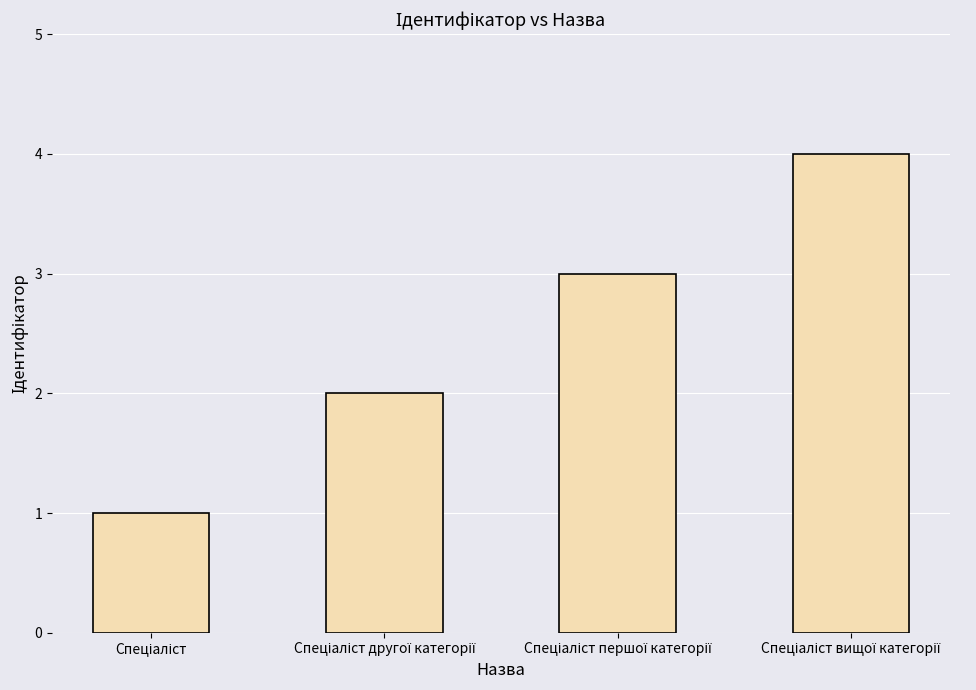

What is the greatest value displayed?

4